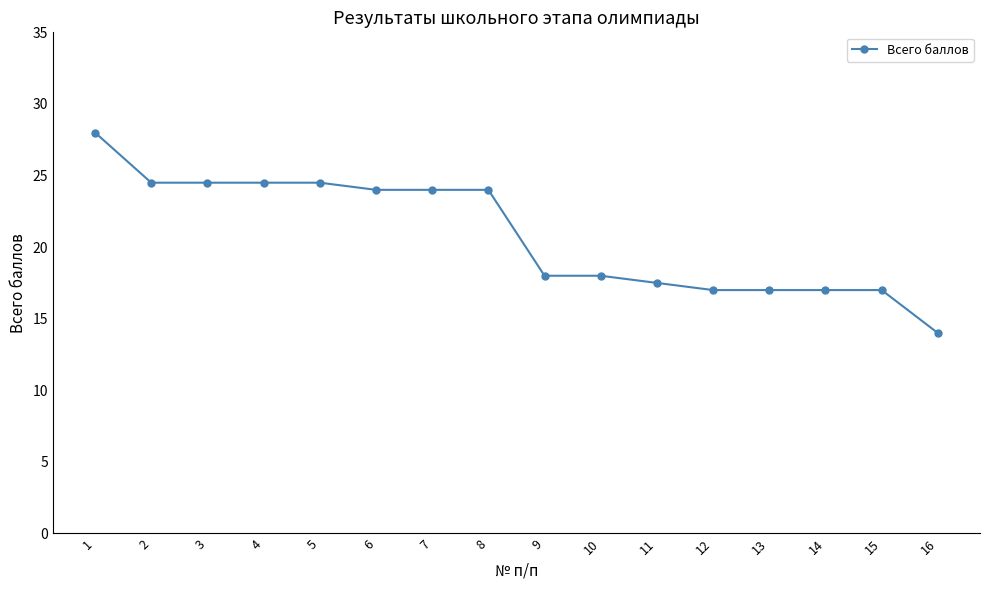

At which category does the chart reach its peak across all series?

1